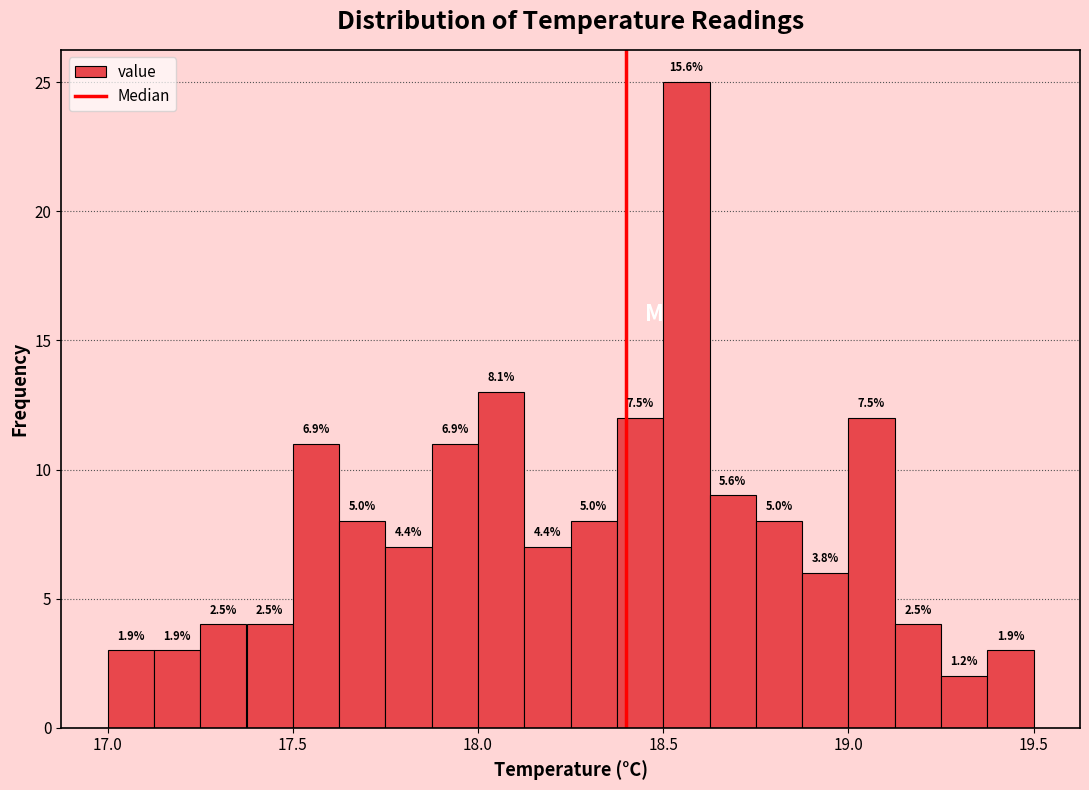

Read against the x-axis, roughly where is the centre of the tallest bar?

18.55